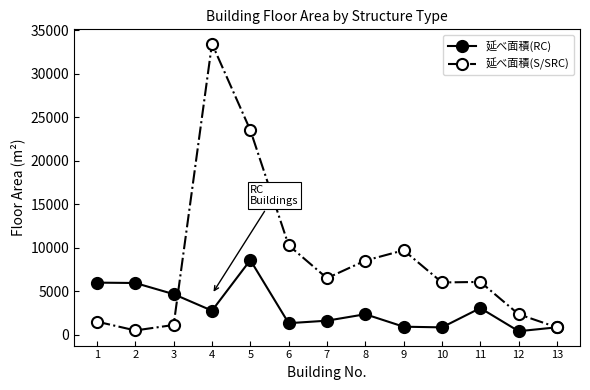

What is the total value across all series at 6?

11603